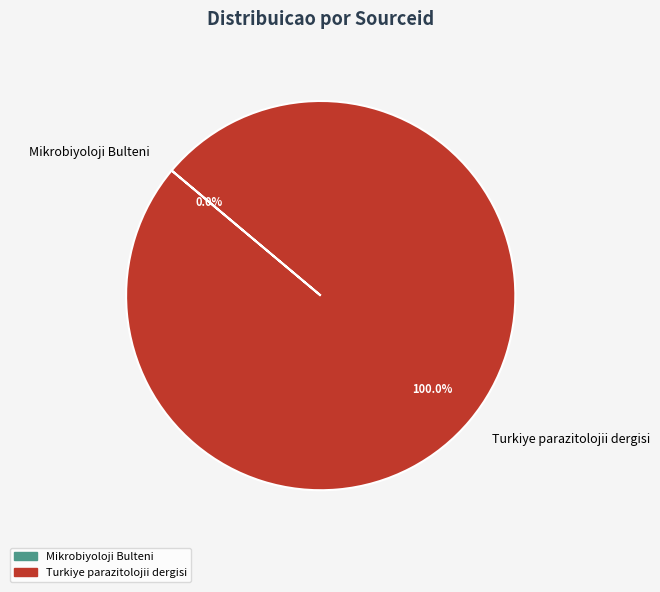

What is the largest slice in the pie chart?

Turkiye parazitolojii dergisi